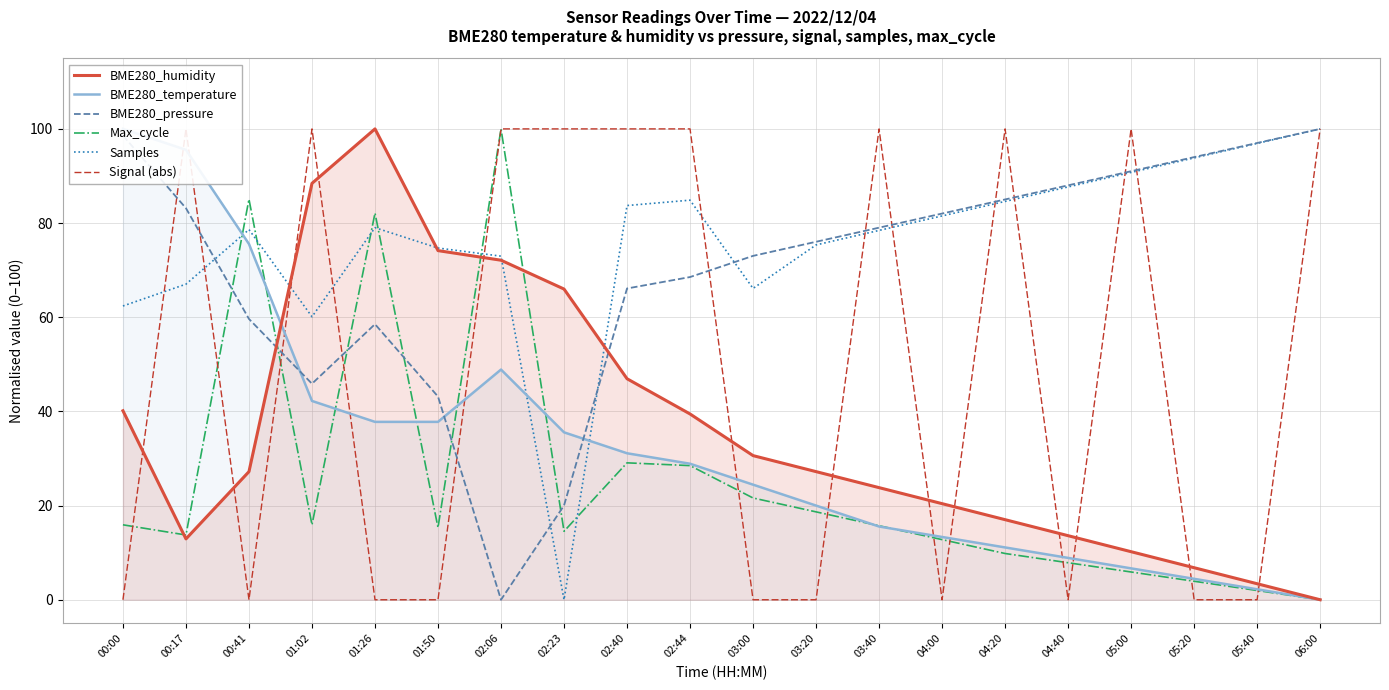

What is the difference between the second highest and second lowest values in the BME280_temperature series?

93.3